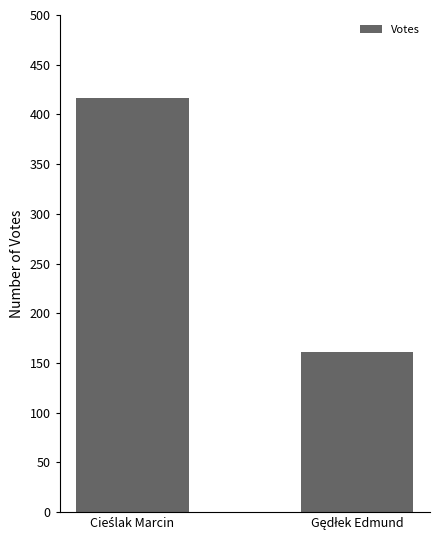

Are the bars grouped side by side (vs. stacked)?

No